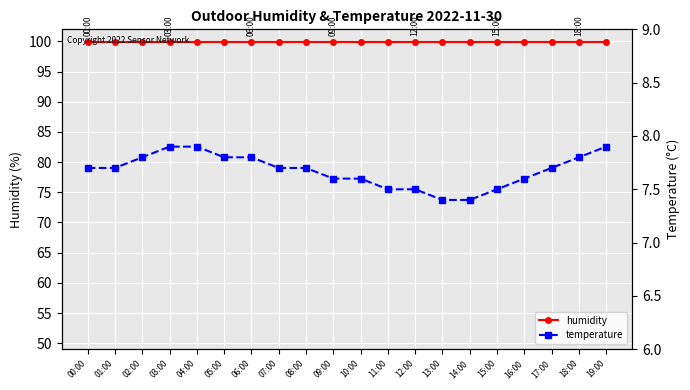

What is the sum of the temperature values at 12:00 and 15:00?

15.0